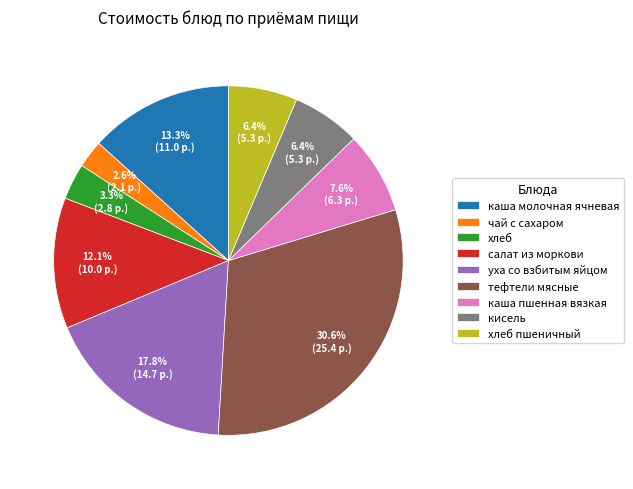

What percentage is NOT represented by тефтели мясные?

69.4%